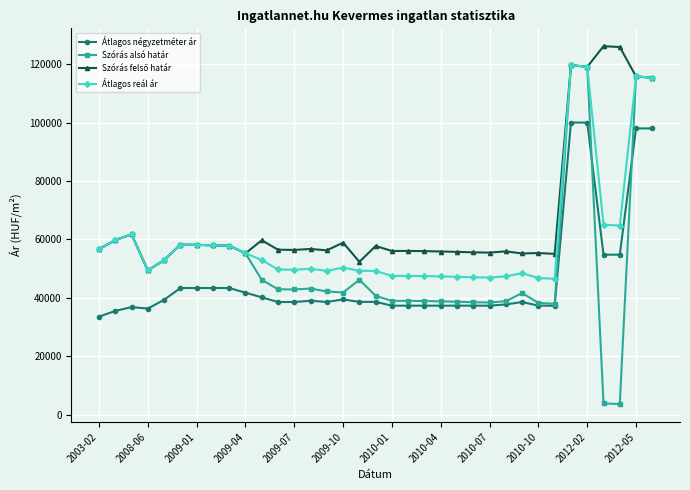

What is the minimum value shown in the chart?

3567